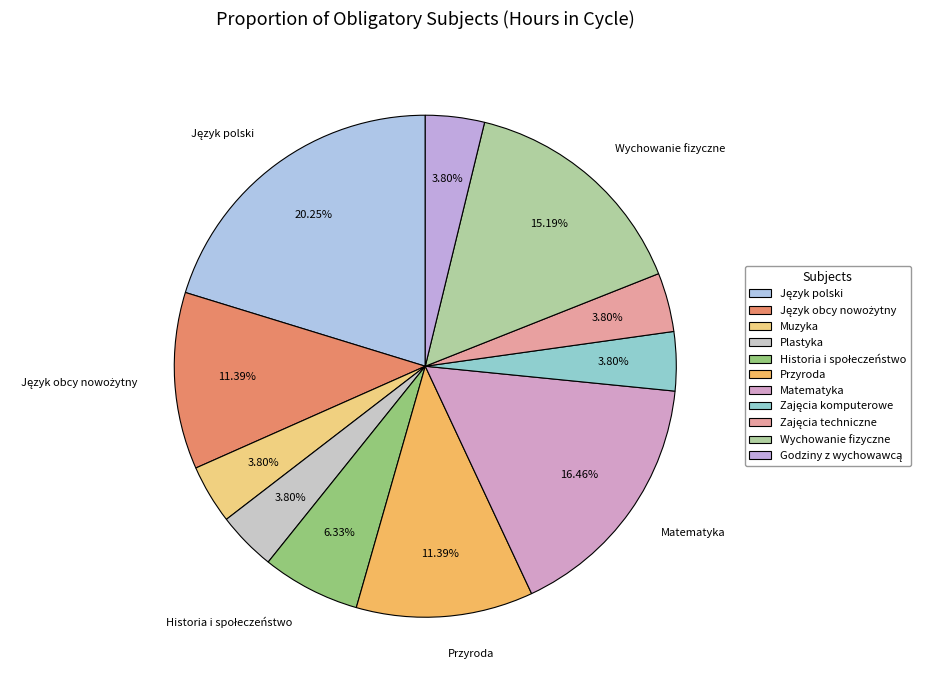

How many slices are in this pie chart?

11